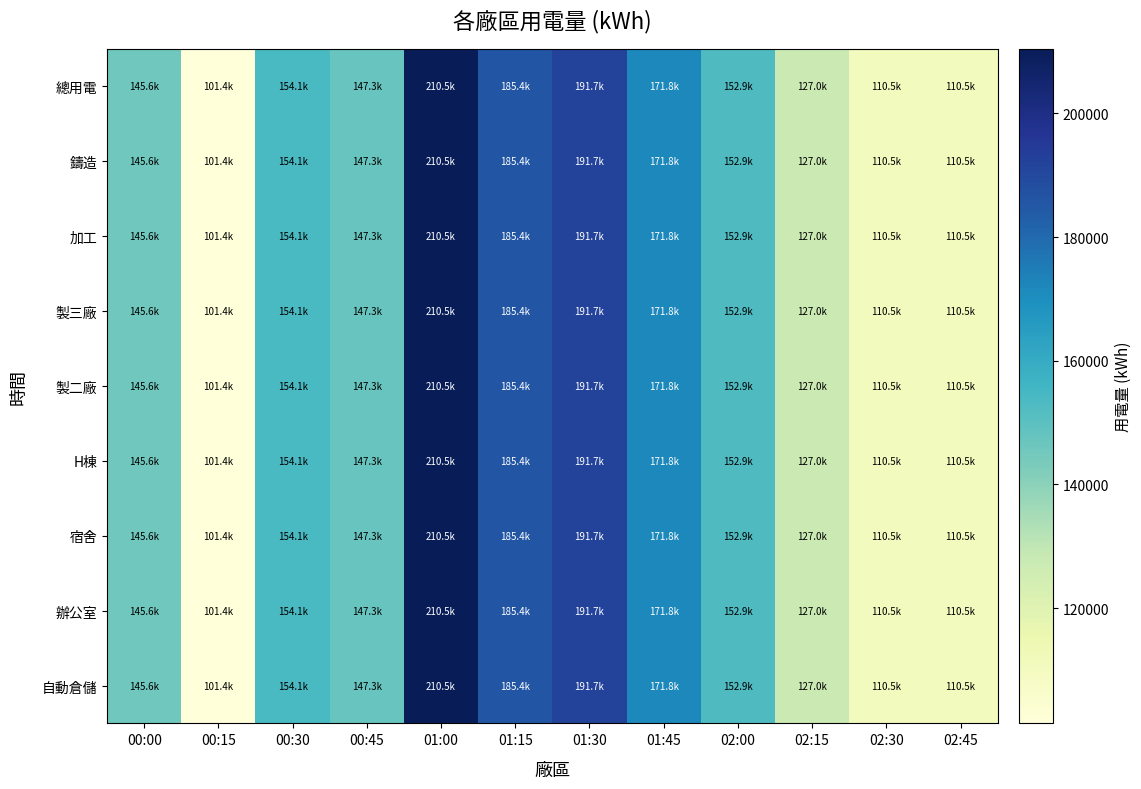

Reading right to left, extract all data points from this chart.

總用電: 02:45=110548.9	02:30=110548.9	02:15=126978.0	02:00=152864.4	01:45=171797.0	01:30=191718.5	01:15=185358.1	01:00=210479.7	00:45=147259.8	00:30=154144.3	00:15=101351.5	00:00=145560.6
鑄造: 02:45=110548.9	02:30=110548.9	02:15=126978.0	02:00=152864.4	01:45=171797.0	01:30=191718.5	01:15=185358.1	01:00=210479.7	00:45=147259.8	00:30=154144.3	00:15=101351.5	00:00=145560.6
加工: 02:45=110548.9	02:30=110548.9	02:15=126978.0	02:00=152864.4	01:45=171797.0	01:30=191718.5	01:15=185358.1	01:00=210479.7	00:45=147259.8	00:30=154144.3	00:15=101351.5	00:00=145560.6
製三廠: 02:45=110548.9	02:30=110548.9	02:15=126978.0	02:00=152864.4	01:45=171797.0	01:30=191718.5	01:15=185358.1	01:00=210479.7	00:45=147259.8	00:30=154144.3	00:15=101351.5	00:00=145560.6
製二廠: 02:45=110548.9	02:30=110548.9	02:15=126978.0	02:00=152864.4	01:45=171797.0	01:30=191718.5	01:15=185358.1	01:00=210479.7	00:45=147259.8	00:30=154144.3	00:15=101351.5	00:00=145560.6
H棟: 02:45=110548.9	02:30=110548.9	02:15=126978.0	02:00=152864.4	01:45=171797.0	01:30=191718.5	01:15=185358.1	01:00=210479.7	00:45=147259.8	00:30=154144.3	00:15=101351.5	00:00=145560.6
宿舍: 02:45=110548.9	02:30=110548.9	02:15=126978.0	02:00=152864.4	01:45=171797.0	01:30=191718.5	01:15=185358.1	01:00=210479.7	00:45=147259.8	00:30=154144.3	00:15=101351.5	00:00=145560.6
辦公室: 02:45=110548.9	02:30=110548.9	02:15=126978.0	02:00=152864.4	01:45=171797.0	01:30=191718.5	01:15=185358.1	01:00=210479.7	00:45=147259.8	00:30=154144.3	00:15=101351.5	00:00=145560.6
自動倉儲: 02:45=110548.9	02:30=110548.9	02:15=126978.0	02:00=152864.4	01:45=171797.0	01:30=191718.5	01:15=185358.1	01:00=210479.7	00:45=147259.8	00:30=154144.3	00:15=101351.5	00:00=145560.6